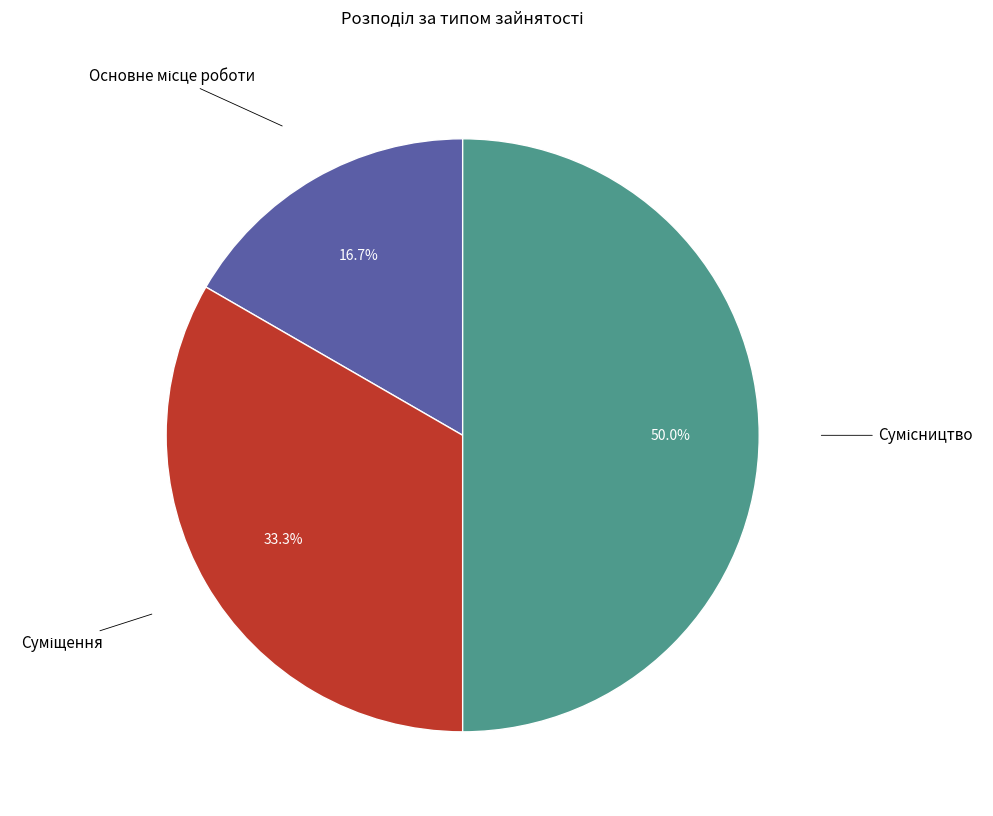

How many slices are in this pie chart?

3